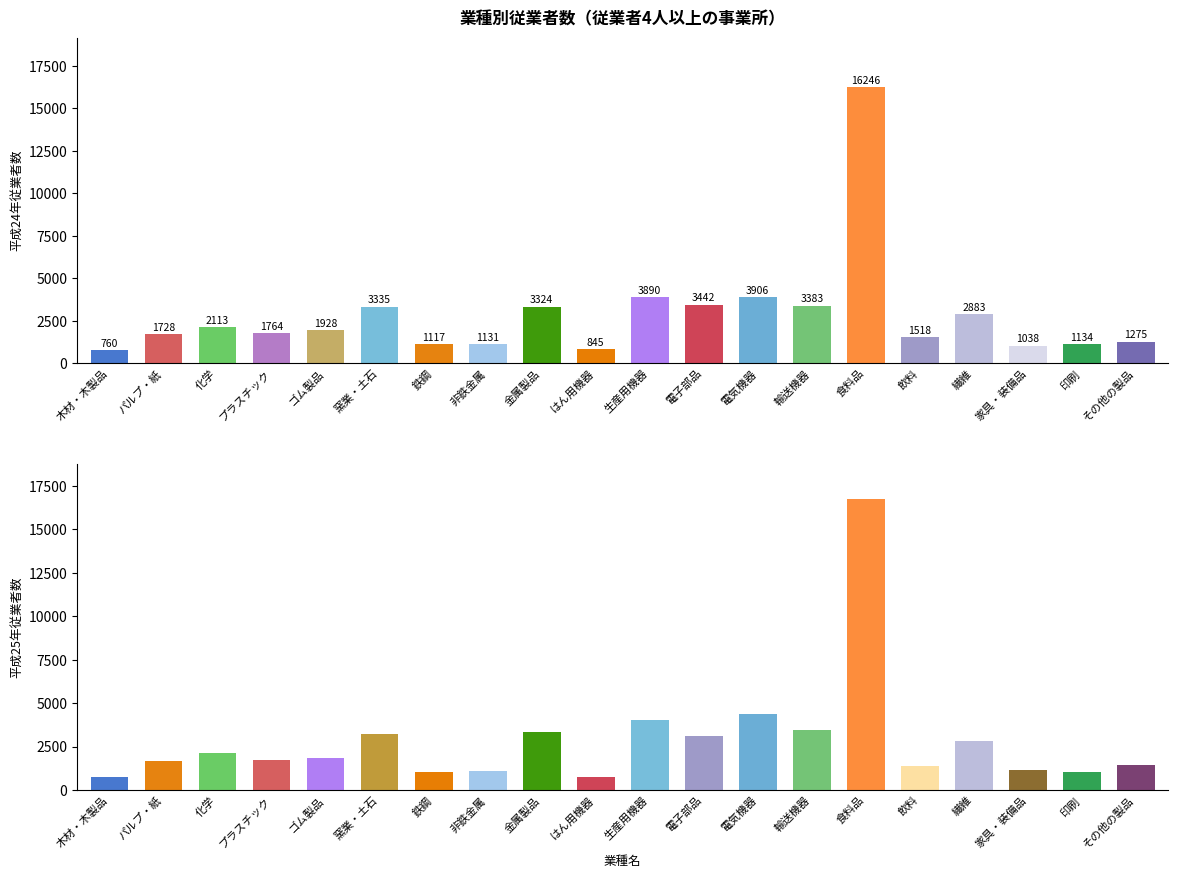

How many groups of bars are there?

20